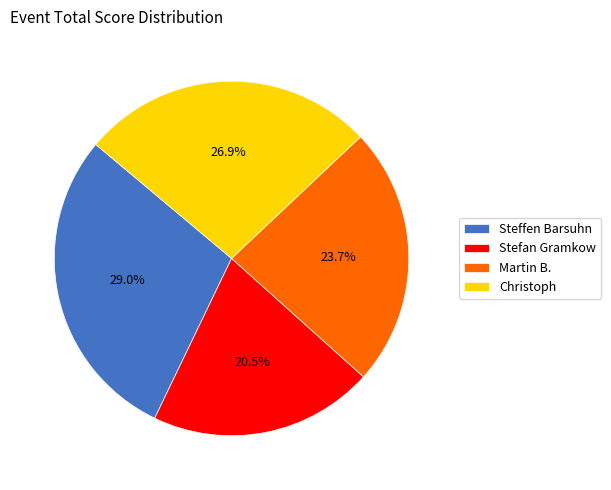

To the nearest percent, what portion does Martin B. represent?

24%